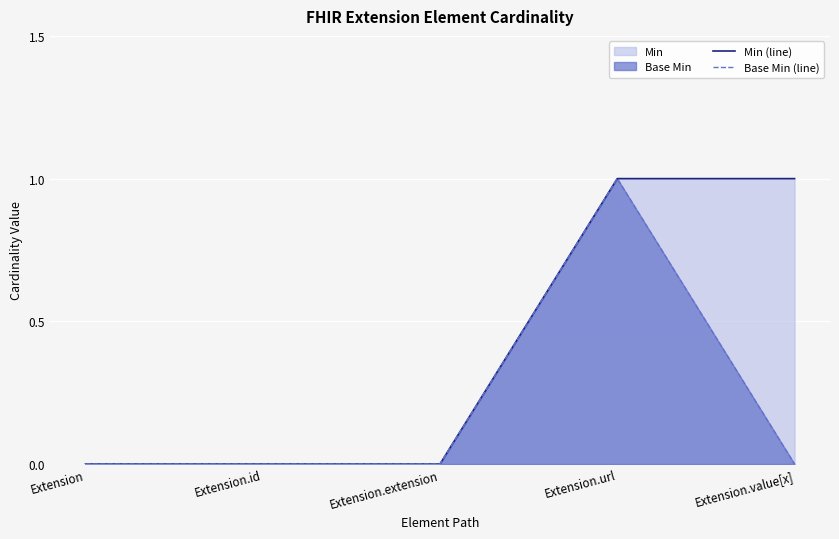

How many values in Min (line) are above zero?

2